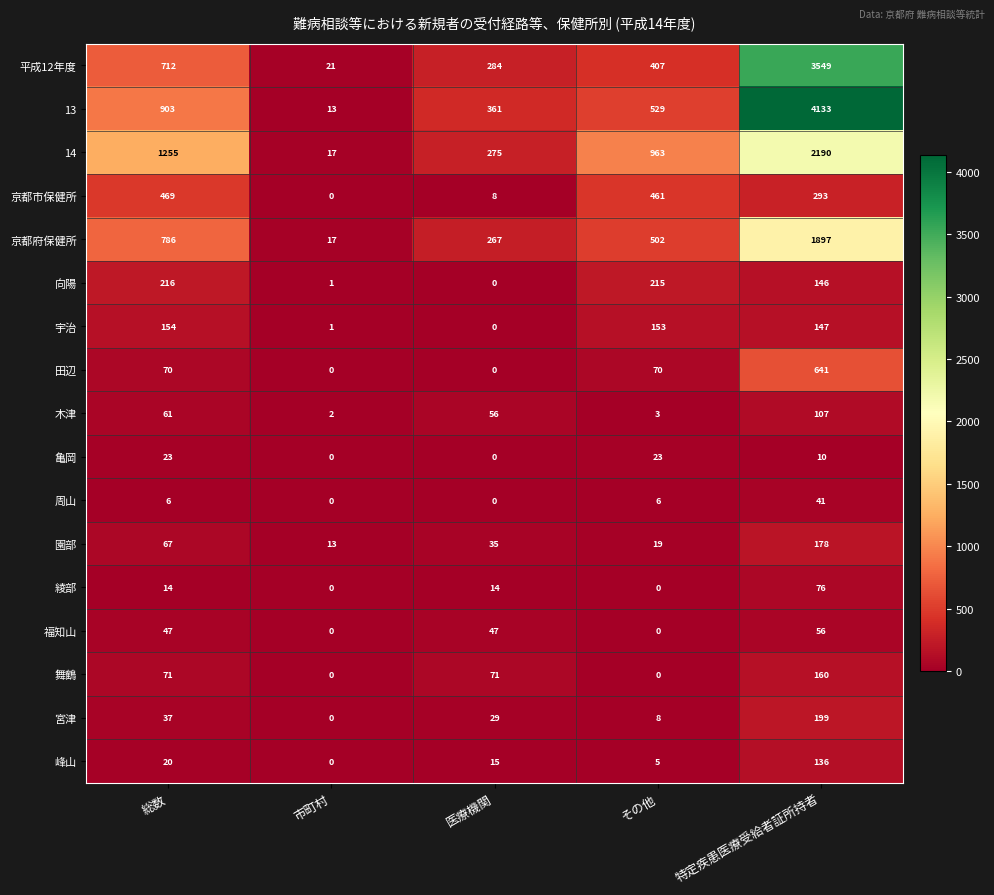

Where does the 宇治 series first go above 147?

総数